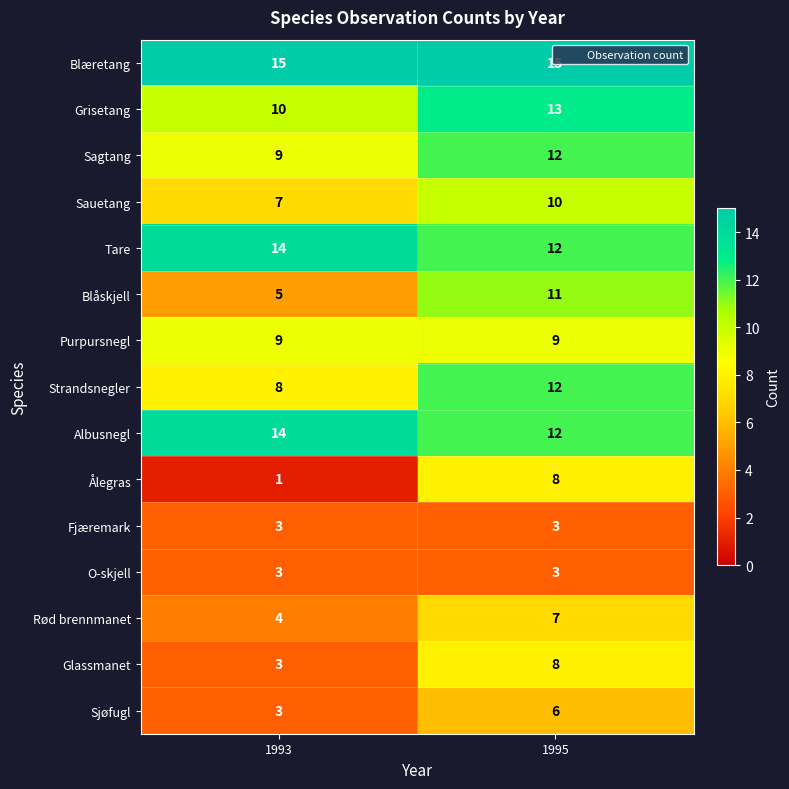

What is the maximum value shown in the chart?

15